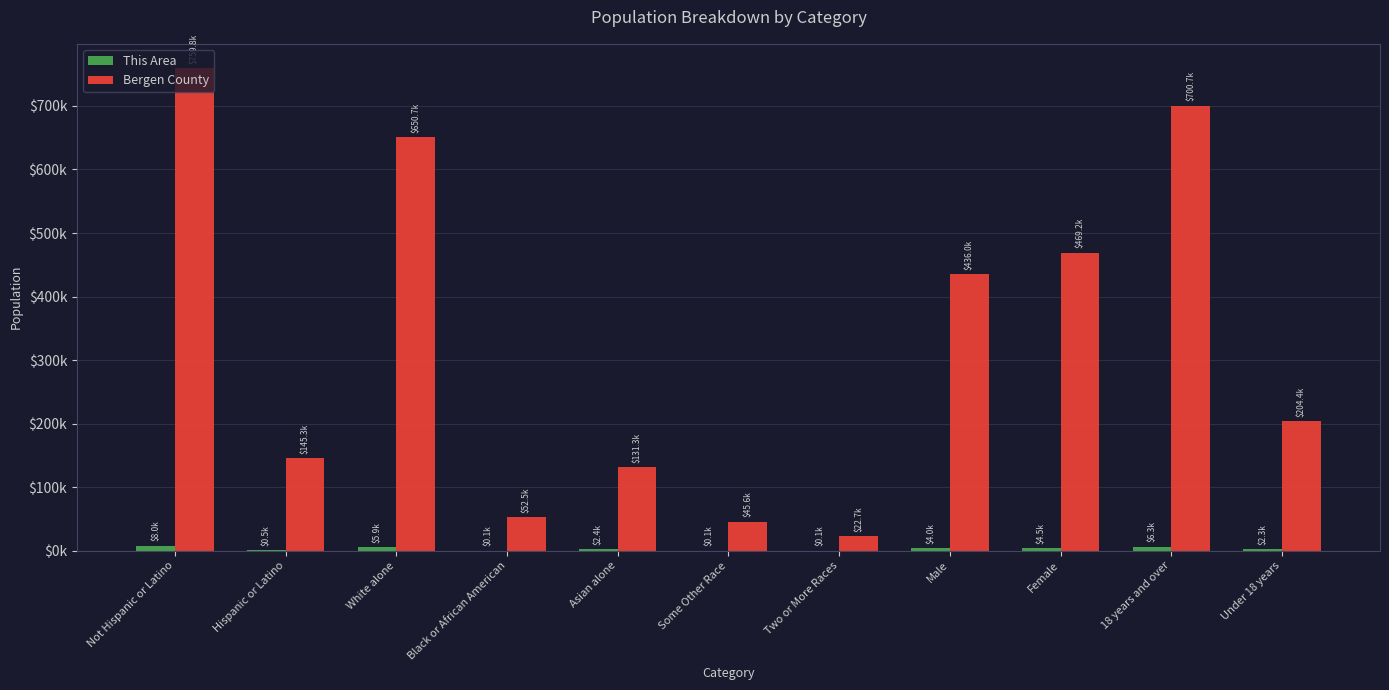

Reading right to left, extract all data points from this chart.

This Area: Under 18 years=2296	18 years and over=6277	Female=4545	Male=4028	Two or More Races=133	Some Other Race=92	Asian alone=2370	Black or African American=63	White alone=5911	Hispanic or Latino=537	Not Hispanic or Latino=8036
Bergen County: Under 18 years=204405	18 years and over=700711	Female=469154	Male=435962	Two or More Races=22710	Some Other Race=45611	Asian alone=131329	Black or African American=52473	White alone=650703	Hispanic or Latino=145281	Not Hispanic or Latino=759835